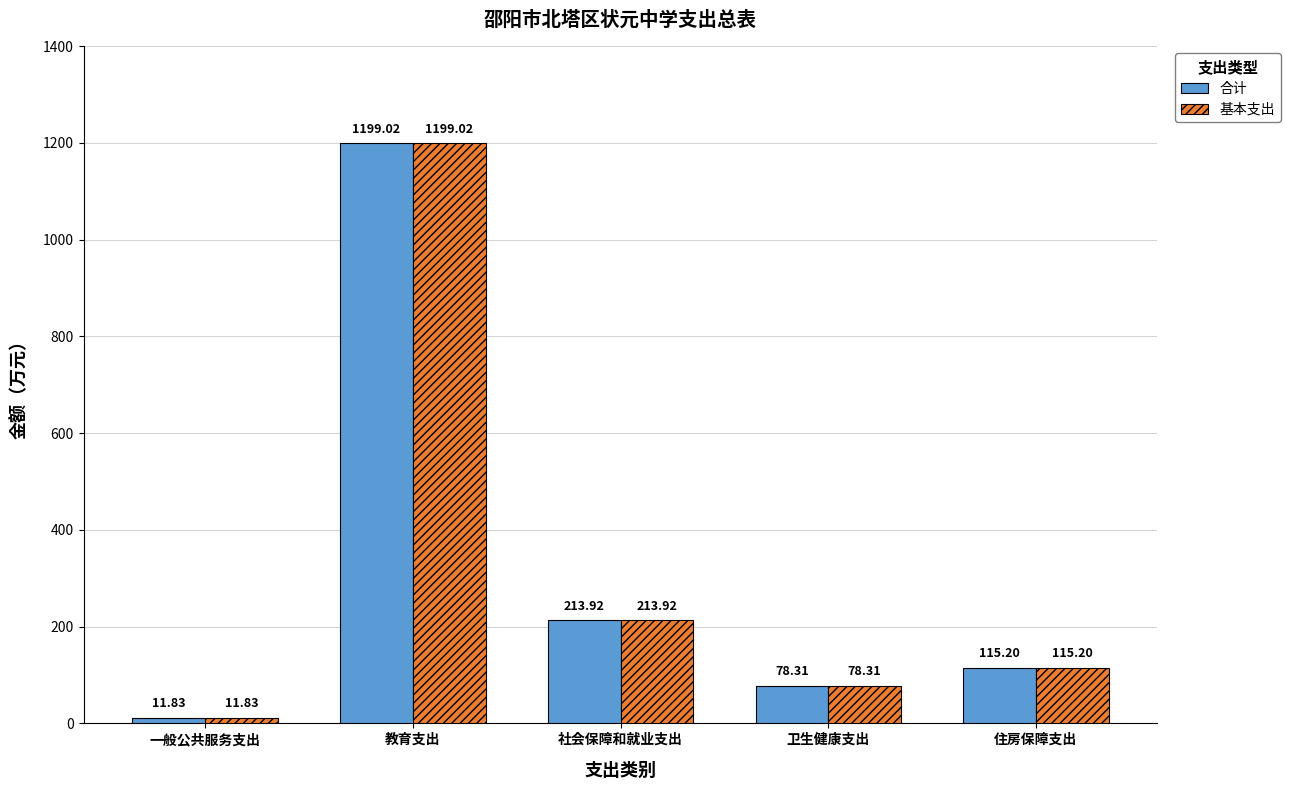

How many bars are there in each group?

2